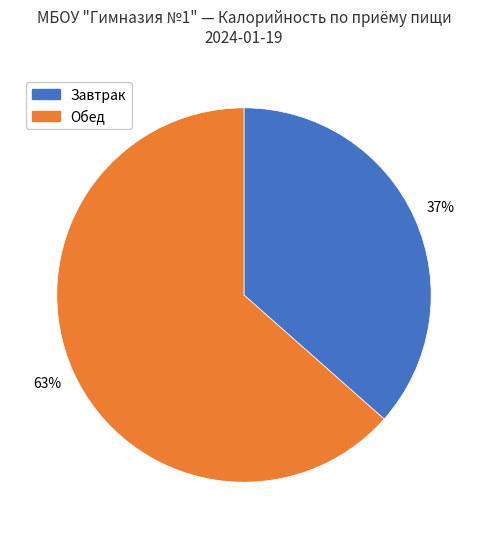

How many segments does this pie chart have?

2